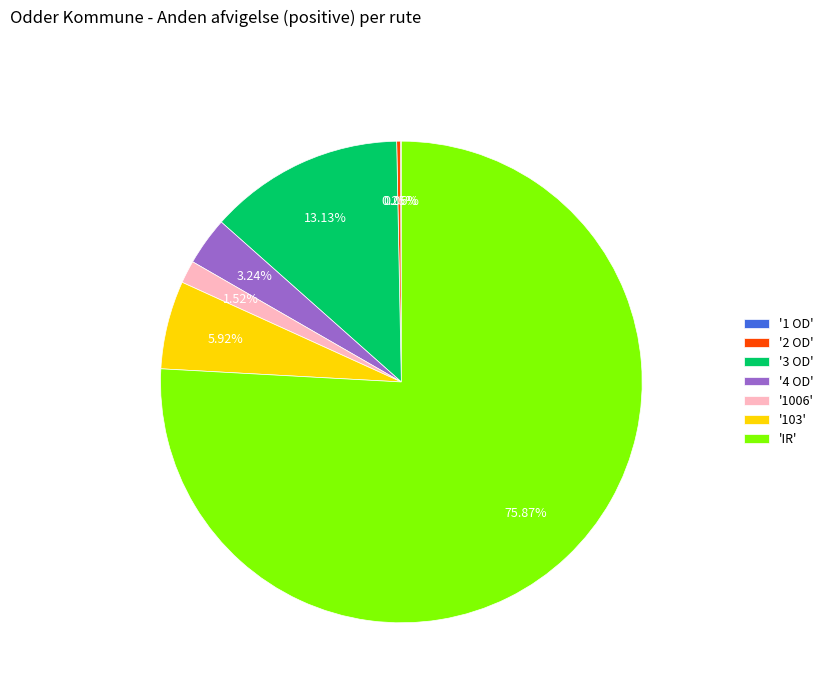

Between 'IR' and '4 OD', which is larger?

'IR'